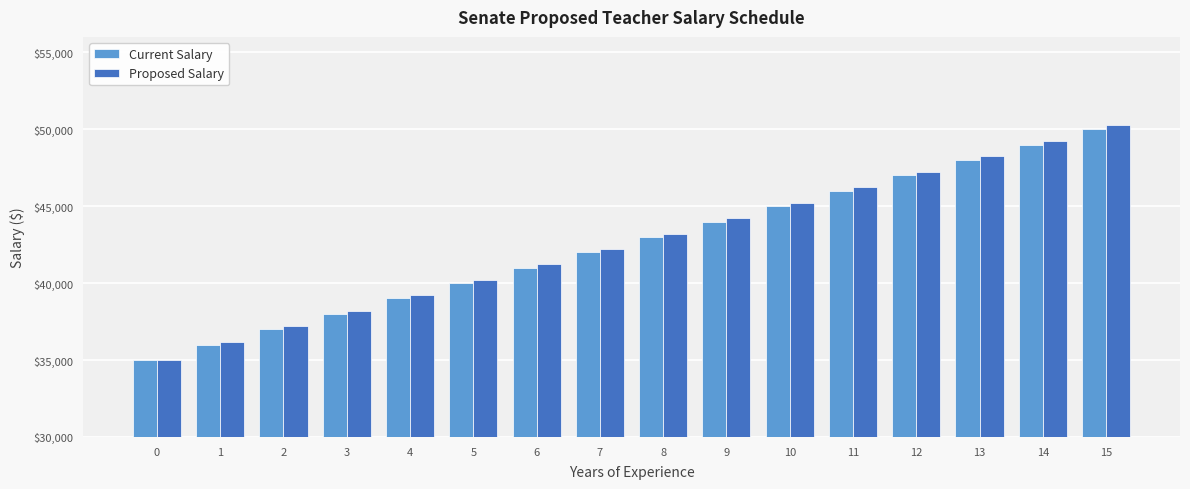

How many groups of bars are there?

16